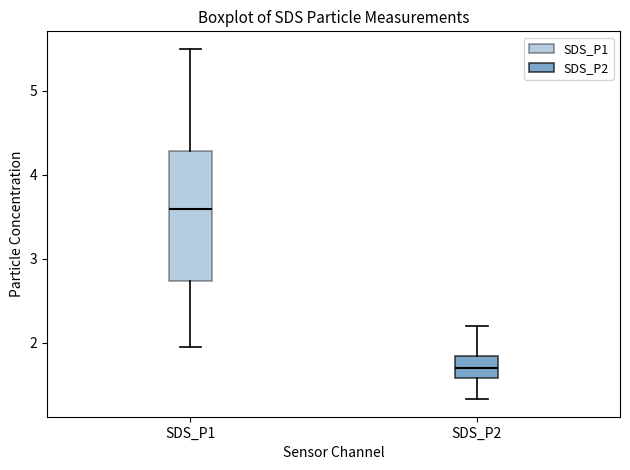

Where is the upper edge of the box for SDS_P2 on the y-axis? The values are not printed on the chart, so give them approximately, as read against the axis.

1.9